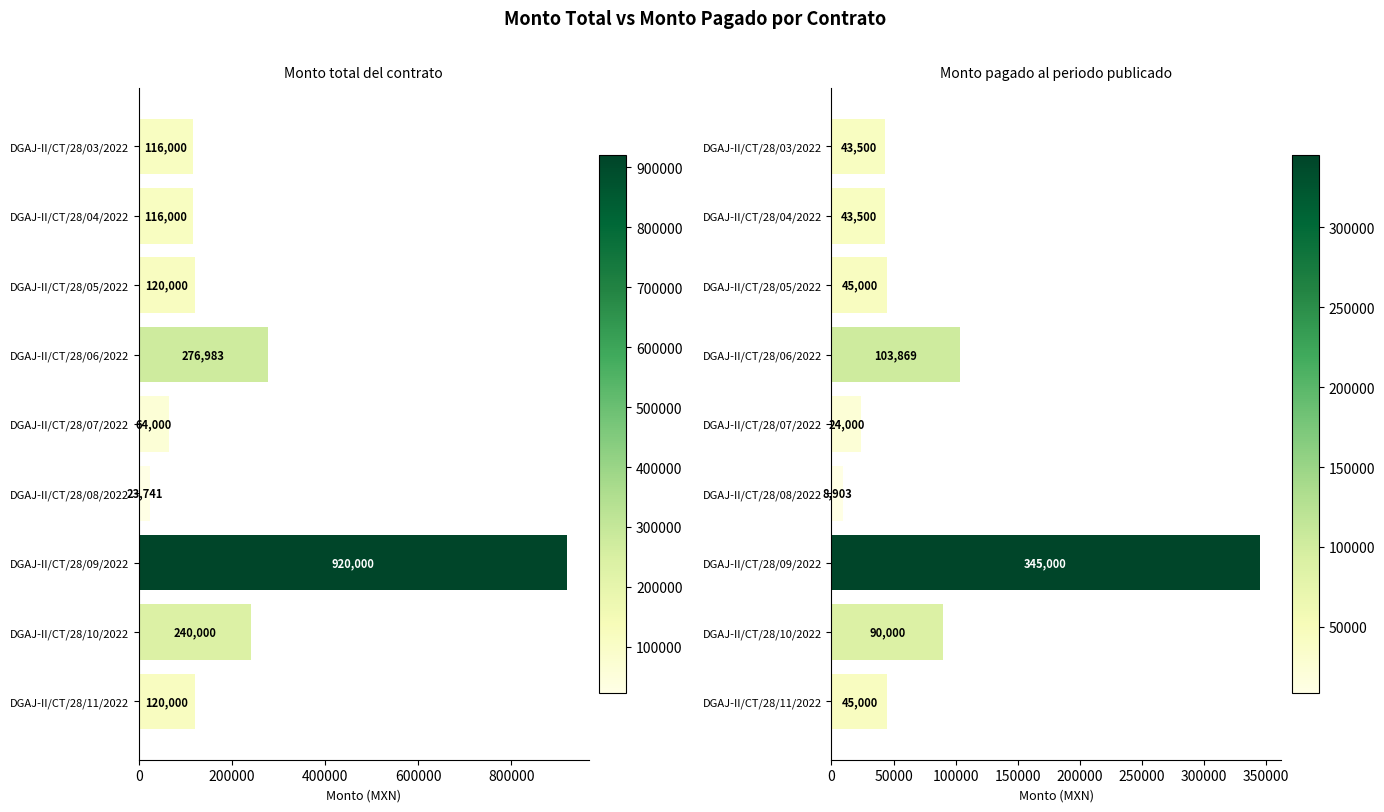

How many bars are there in total?

18